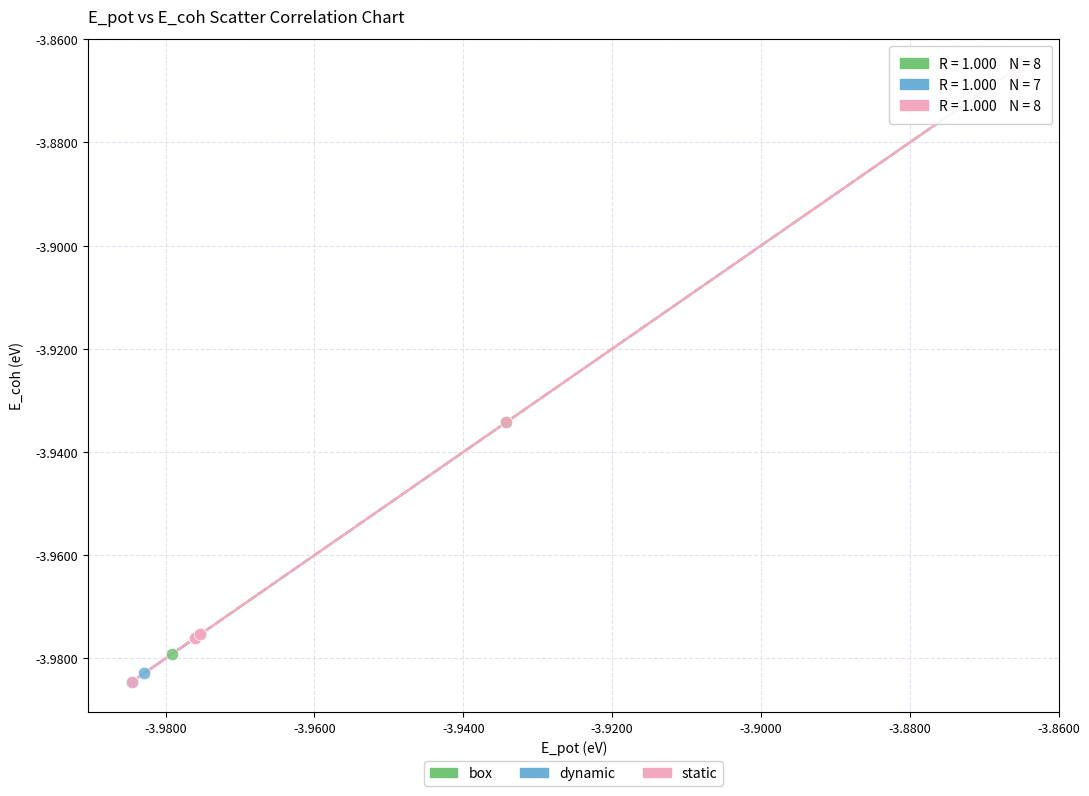

Which series has the largest Y range (max minus min)?

static